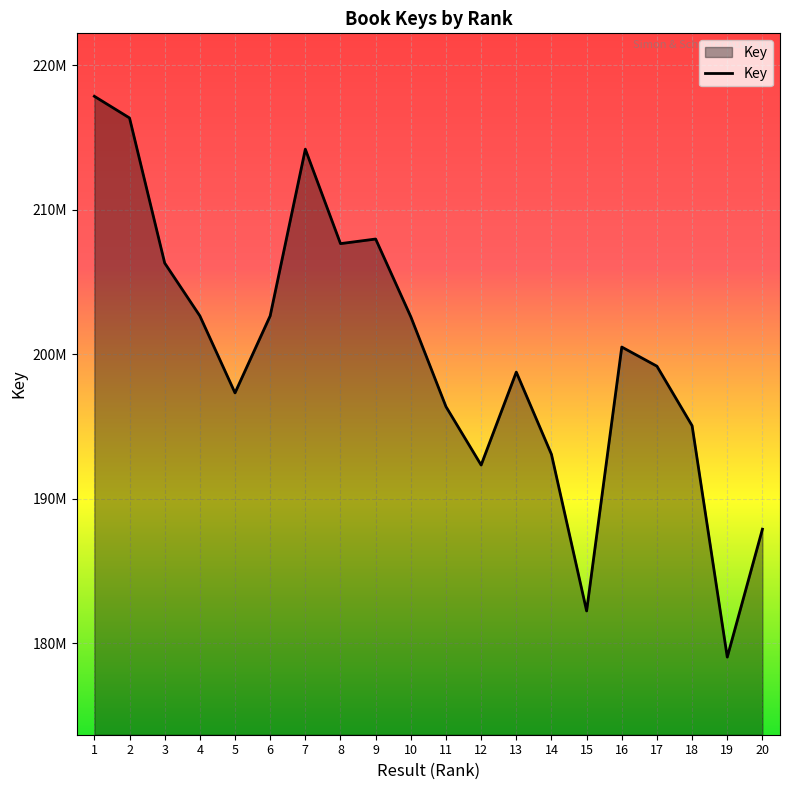

Does the chart have visible grid lines?

Yes